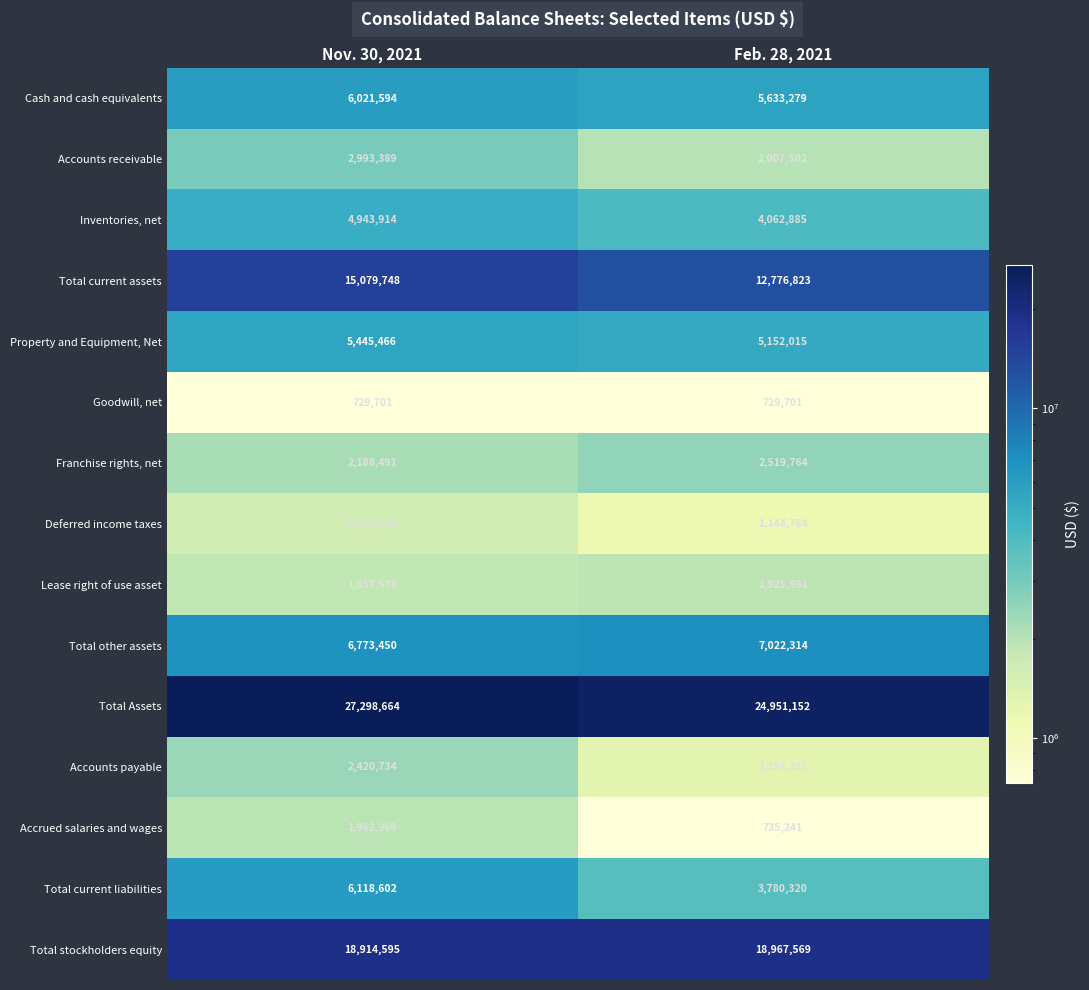

Which series has the largest total across all categories?

Total Assets